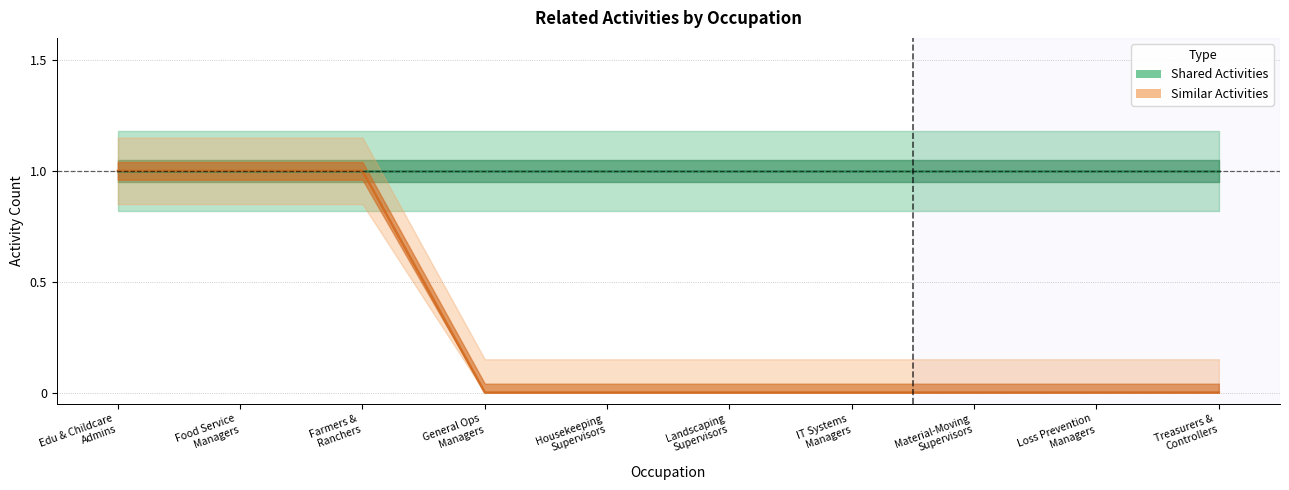

Reading left to right, extract all data points from this chart.

Shared Activities: Edu & Childcare
Admins=1	Food Service
Managers=1	Farmers &
Ranchers=1	General Ops
Managers=1	Housekeeping
Supervisors=1	Landscaping
Supervisors=1	IT Systems
Managers=1	Material-Moving
Supervisors=1	Loss Prevention
Managers=1	Treasurers &
Controllers=1
Similar Activities: Edu & Childcare
Admins=1	Food Service
Managers=1	Farmers &
Ranchers=1	General Ops
Managers=0	Housekeeping
Supervisors=0	Landscaping
Supervisors=0	IT Systems
Managers=0	Material-Moving
Supervisors=0	Loss Prevention
Managers=0	Treasurers &
Controllers=0